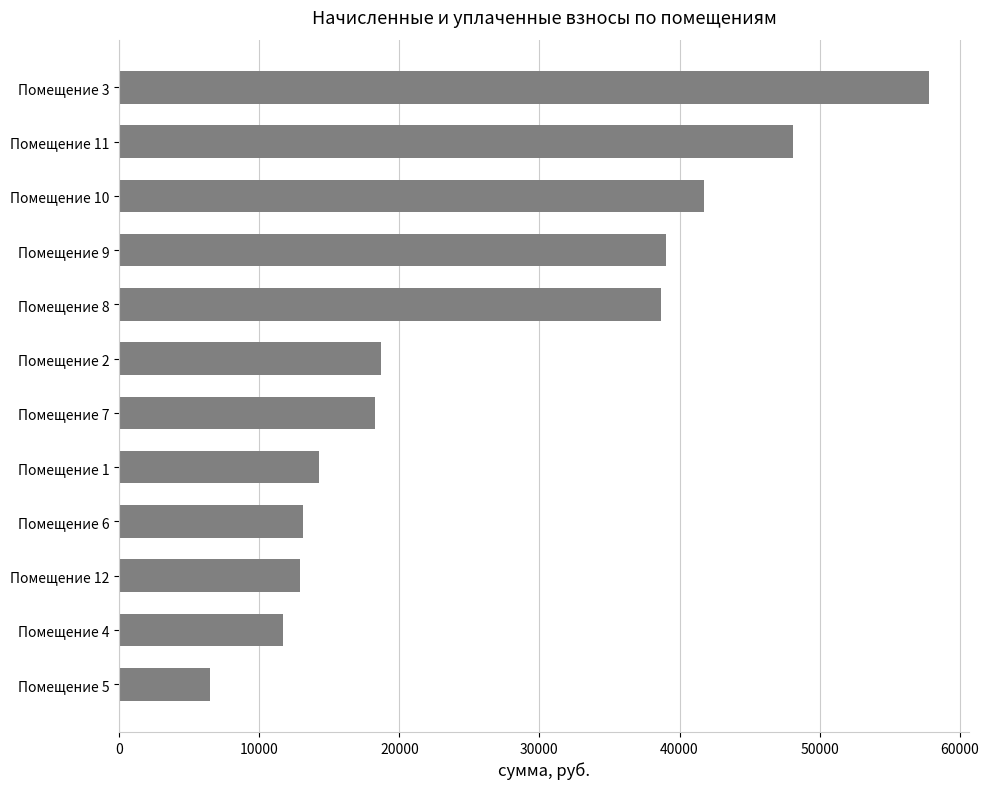

Read the value at Помещение 6.

13093.2